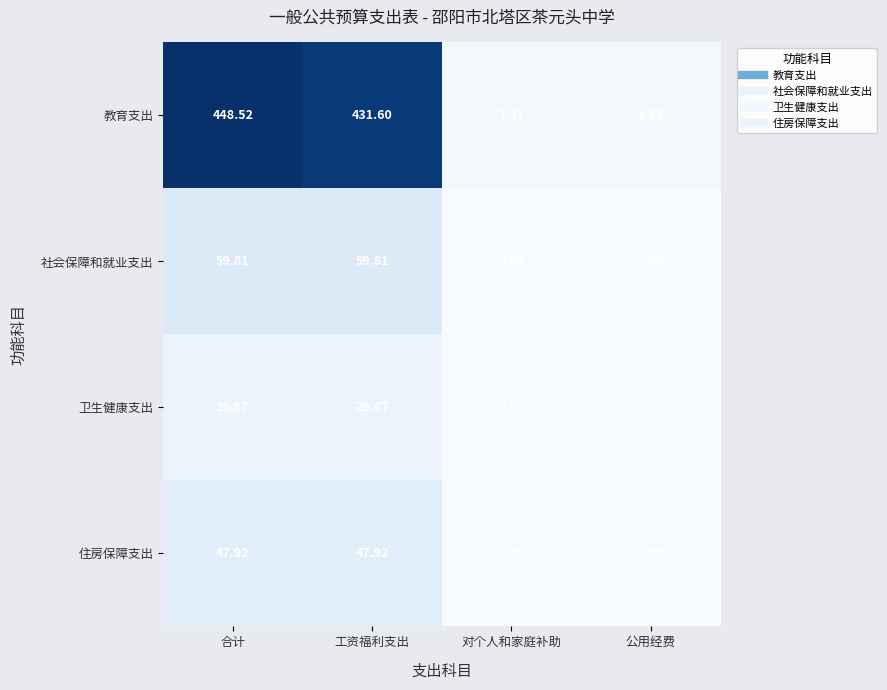

Is the value of 卫生健康支出 at 工资福利支出 greater than the value of 住房保障支出 at 合计?

No